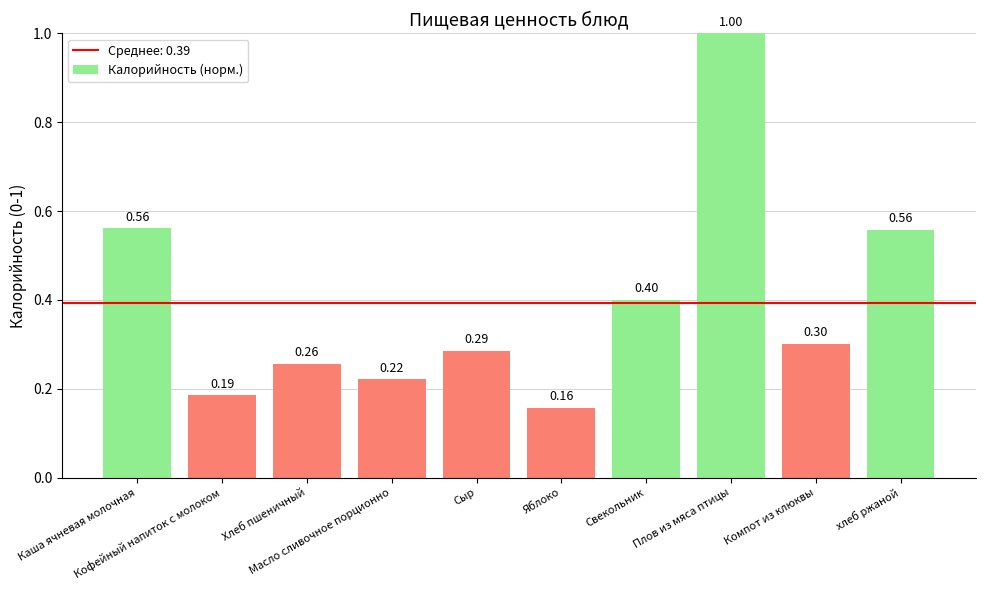

What is the difference between the maximum and minimum values?

0.8